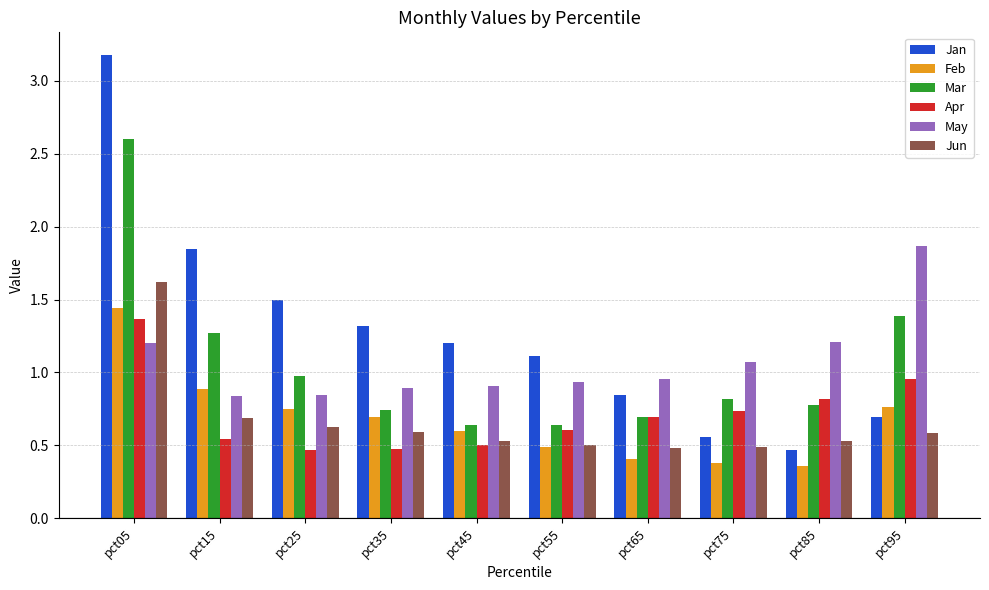

What are all the series names shown in the legend?

Jan, Feb, Mar, Apr, May, Jun